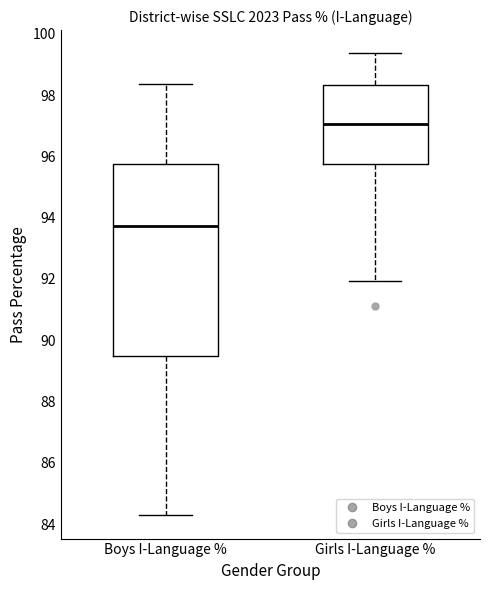

Comparing the boxes themselves (not the whiskers), which one is the tallest?

Boys I-Language %